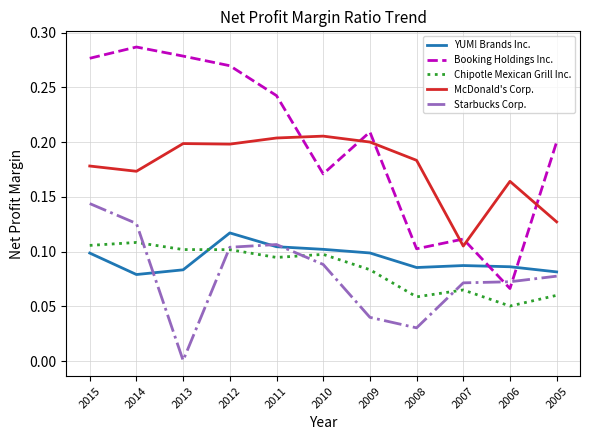

Where do Booking Holdings Inc. and Starbucks Corp. first cross each other?

2007 and 2006